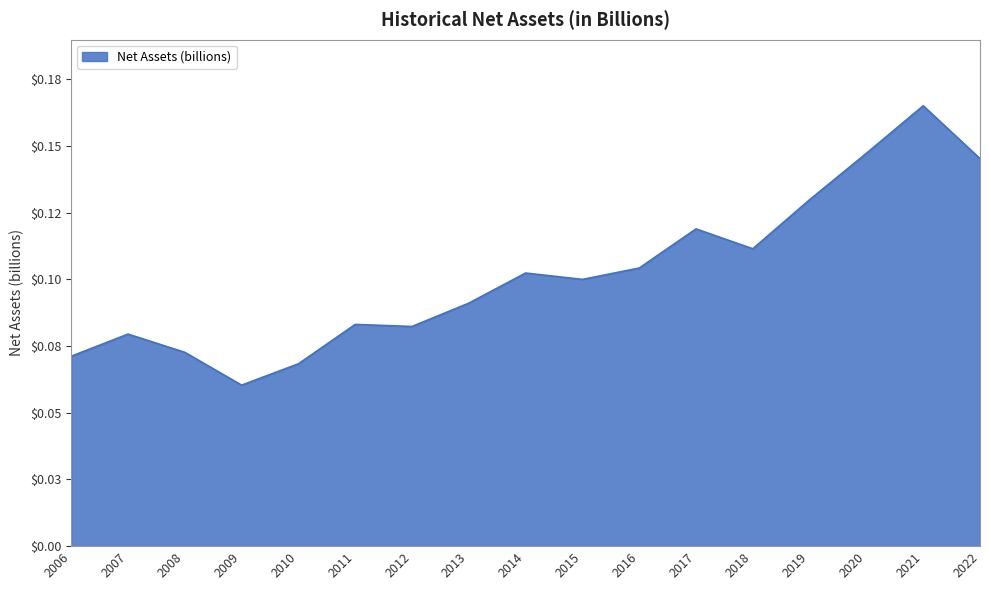

Which label corresponds to the smallest value in the chart?

2009